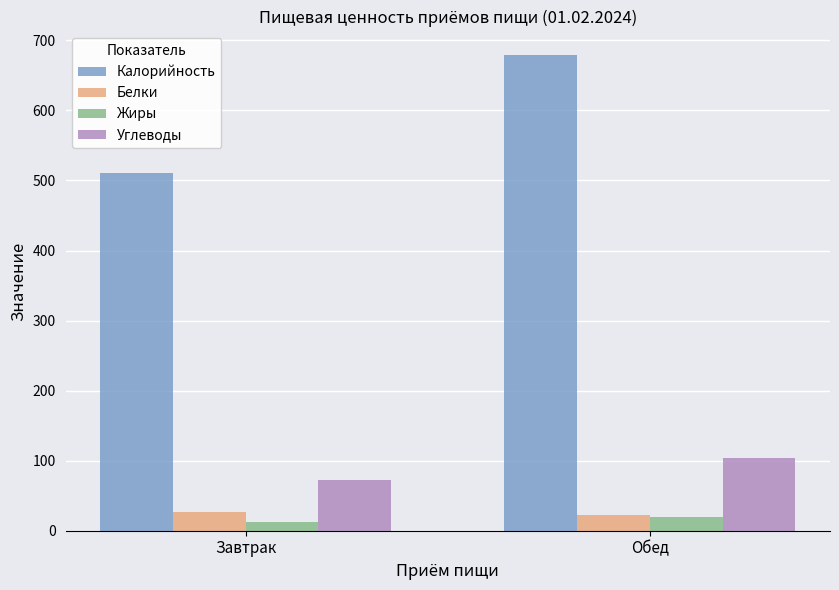

True or false: Калорийность has a value of 954.9 at Обед.

False